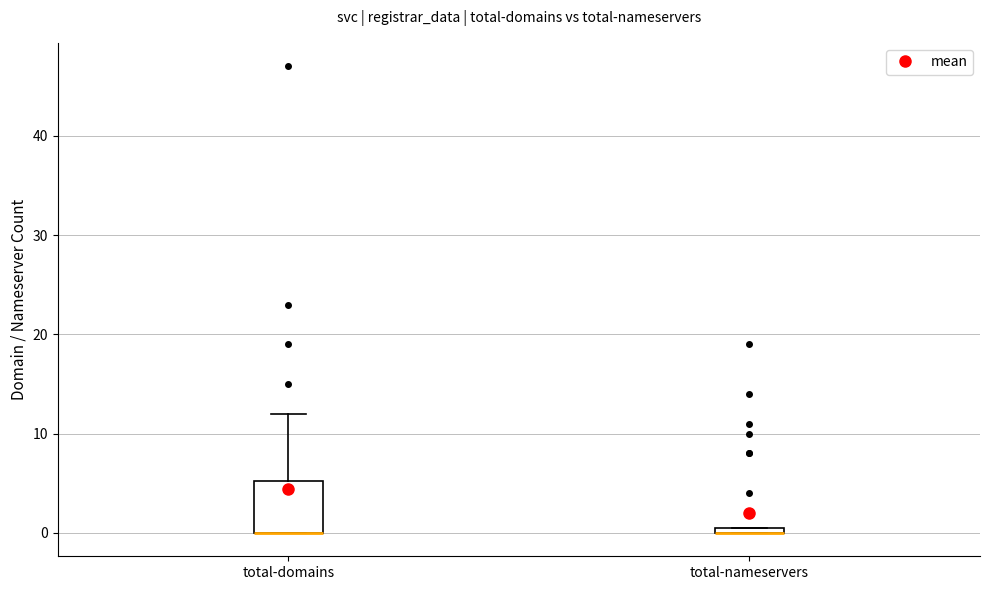

Where is the upper edge of the box for total-nameservers on the y-axis? The values are not printed on the chart, so give them approximately, as read against the axis.

1